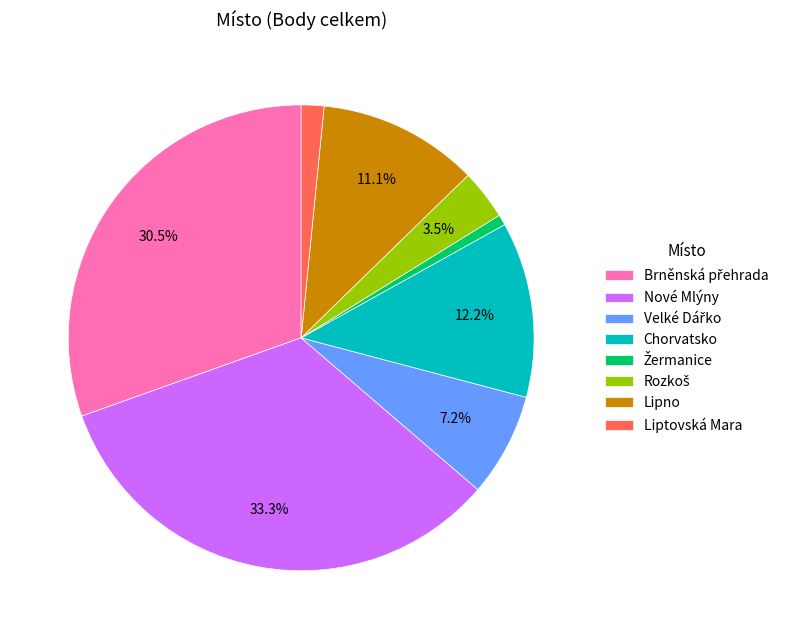

Is there any slice that represents more than half of the pie?

No